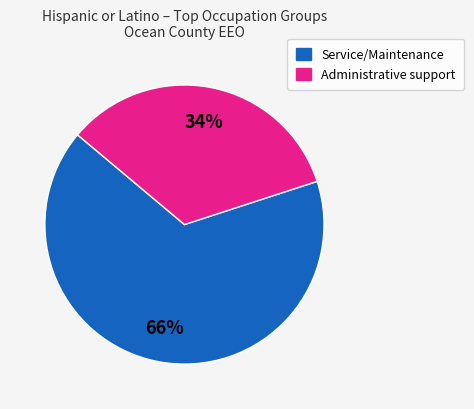

Count the number of slices in the pie.

2